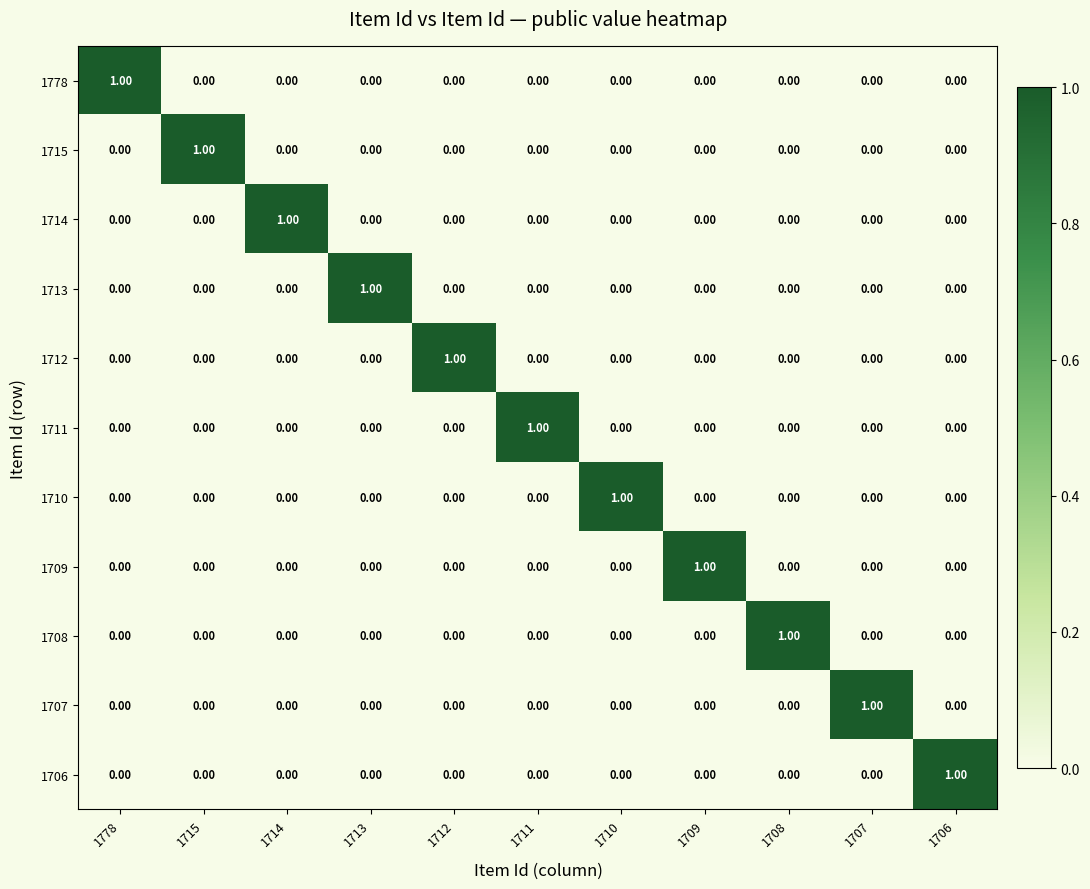

At how many categories does at least one series exceed 0?

11